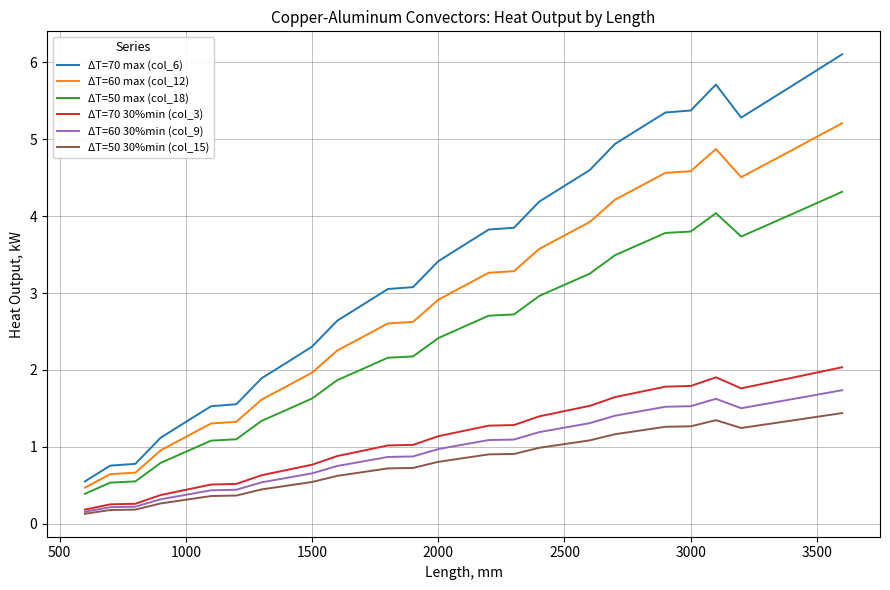

What is the average value of the ΔT=50 max (col_18) series?

2.5